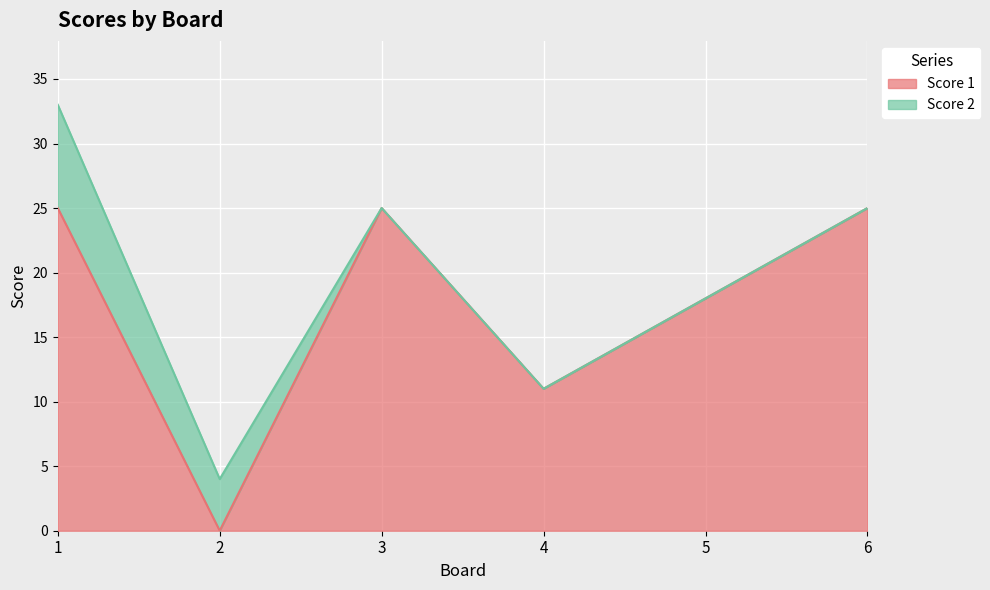

How many lines are shown in the chart?

2